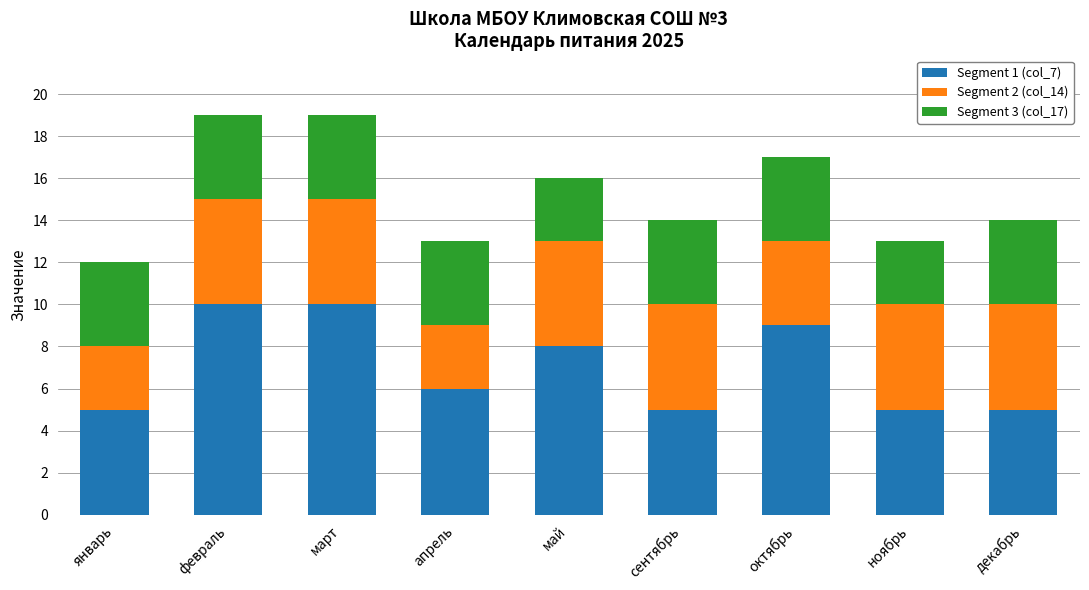

What is the lowest value of the Segment 1 (col_7) series?

5